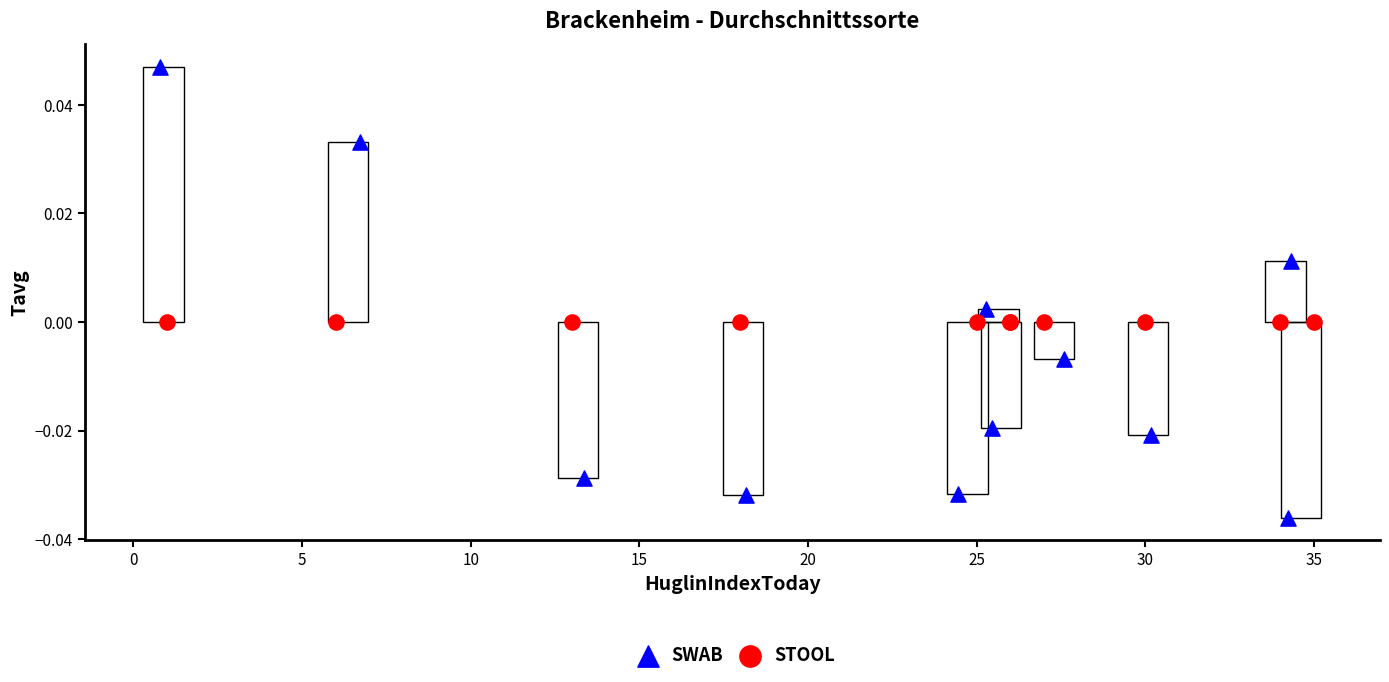

Which series contains the highest Y value?

SWAB